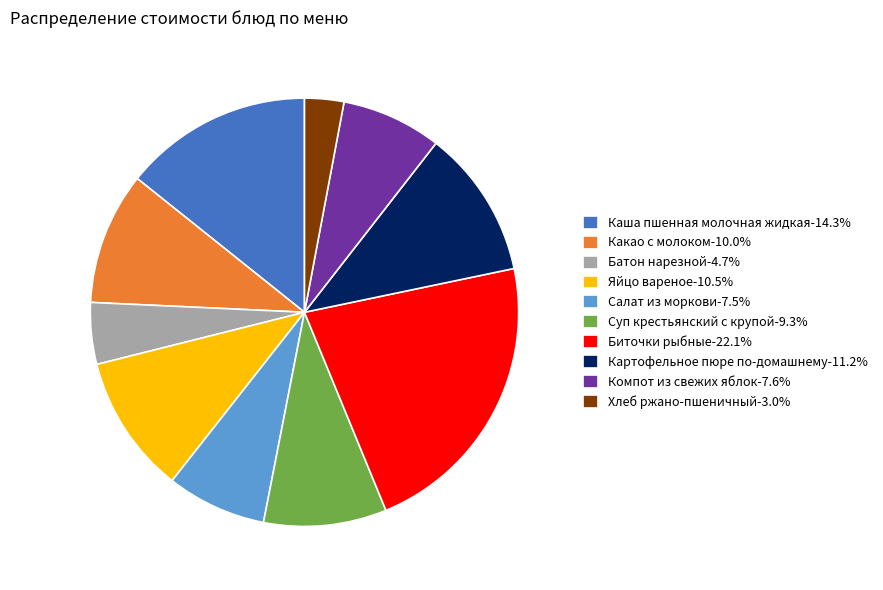

Is there a majority slice in this chart?

No